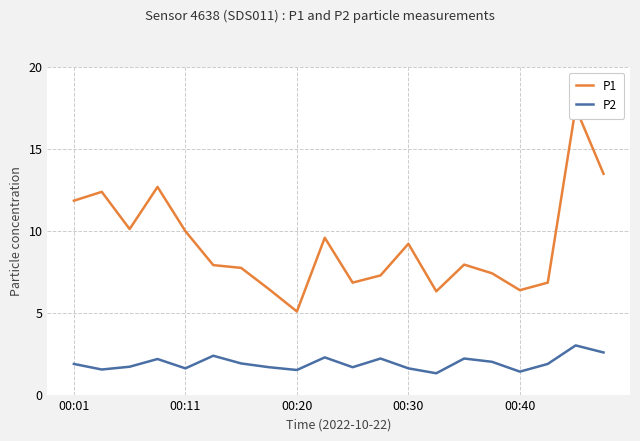

What is the maximum value for P2?

3.0